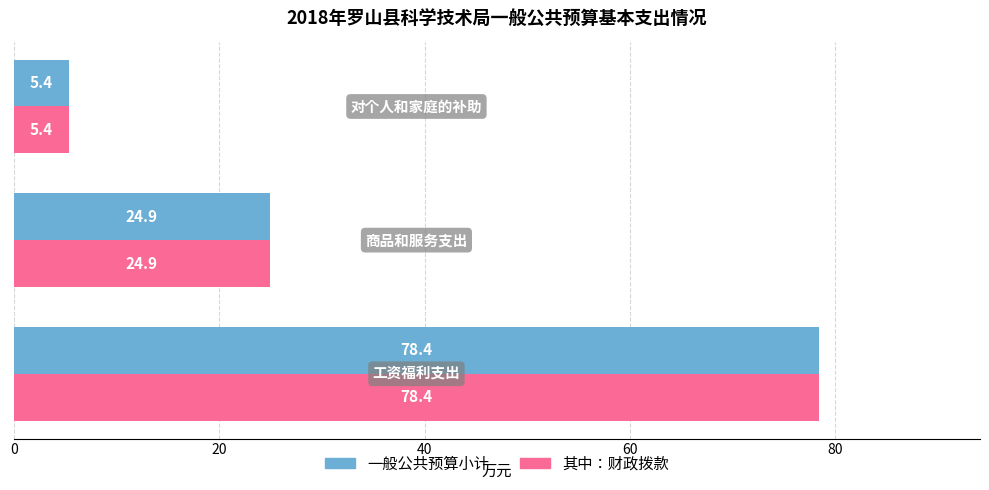

How many series are shown in this chart?

2